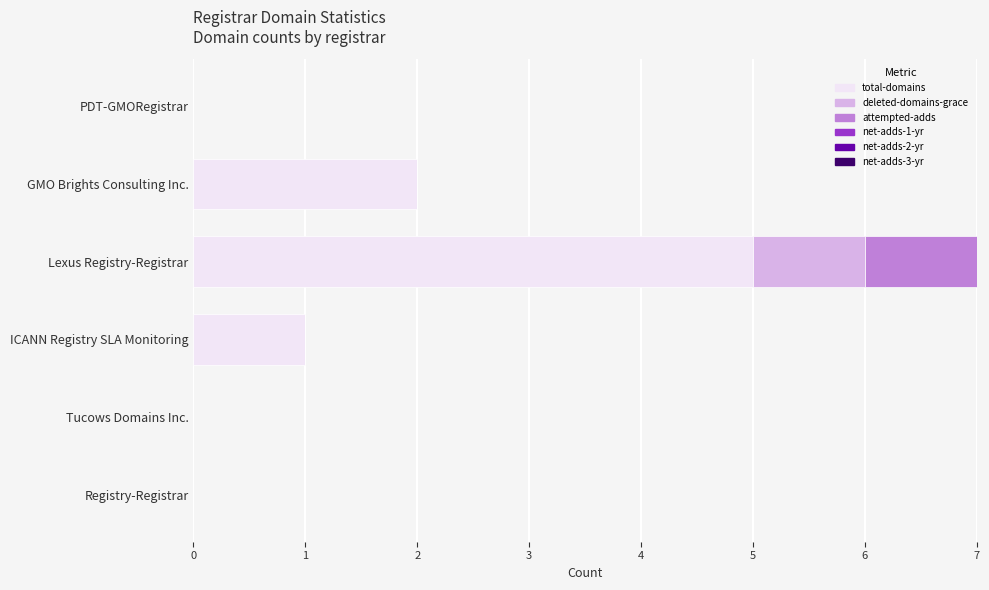

What is the average value of the total-domains series?

1